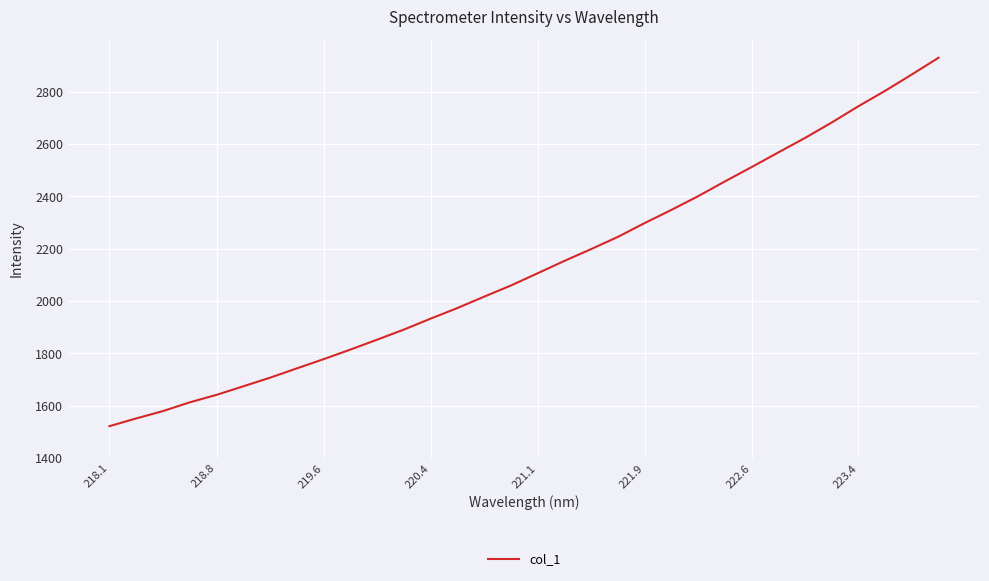

What is the smallest value displayed?

1521.7